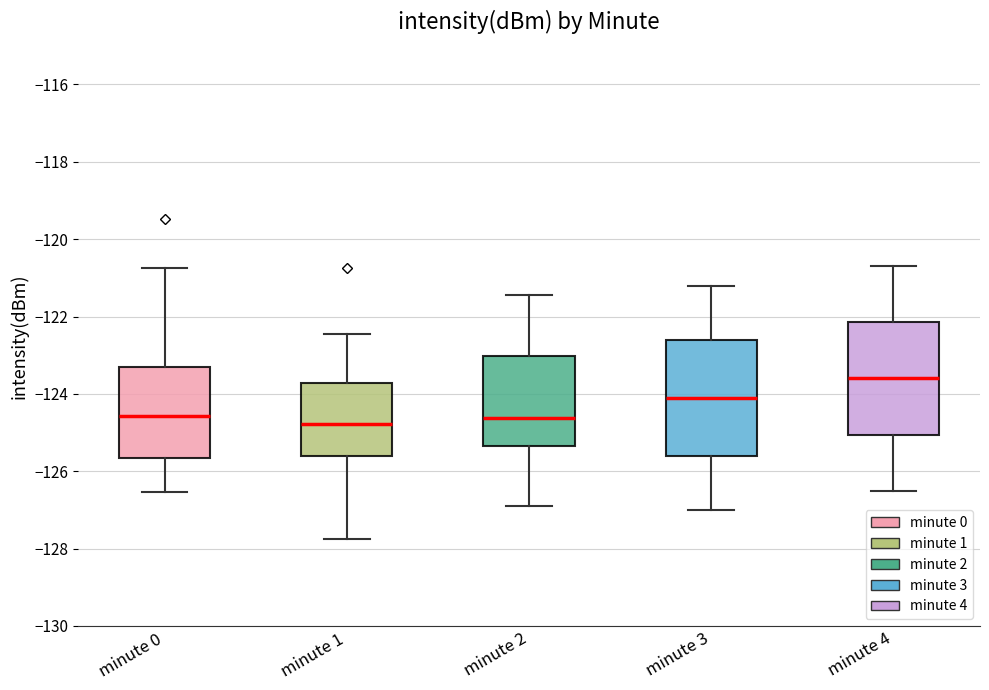

Reading left to right, read every box against the y-axis: the position of its median line, the range the box covers, and the ends of its whiskers. The values are not printed on the chart, so give them approximately, as read against the axis.

minute 0: median -124.6, box -125.6 to -123.4, whiskers -126.6 to -120.8
minute 1: median -124.8, box -125.6 to -123.8, whiskers -127.8 to -122.4
minute 2: median -124.6, box -125.4 to -123.0, whiskers -127.0 to -121.4
minute 3: median -124.2, box -125.6 to -122.6, whiskers -127.0 to -121.2
minute 4: median -123.6, box -125.0 to -122.2, whiskers -126.4 to -120.6